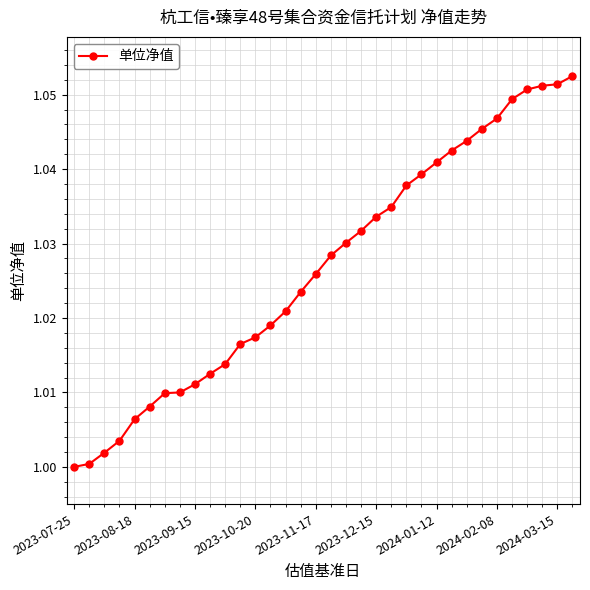

What is the sum of all values?

34.9